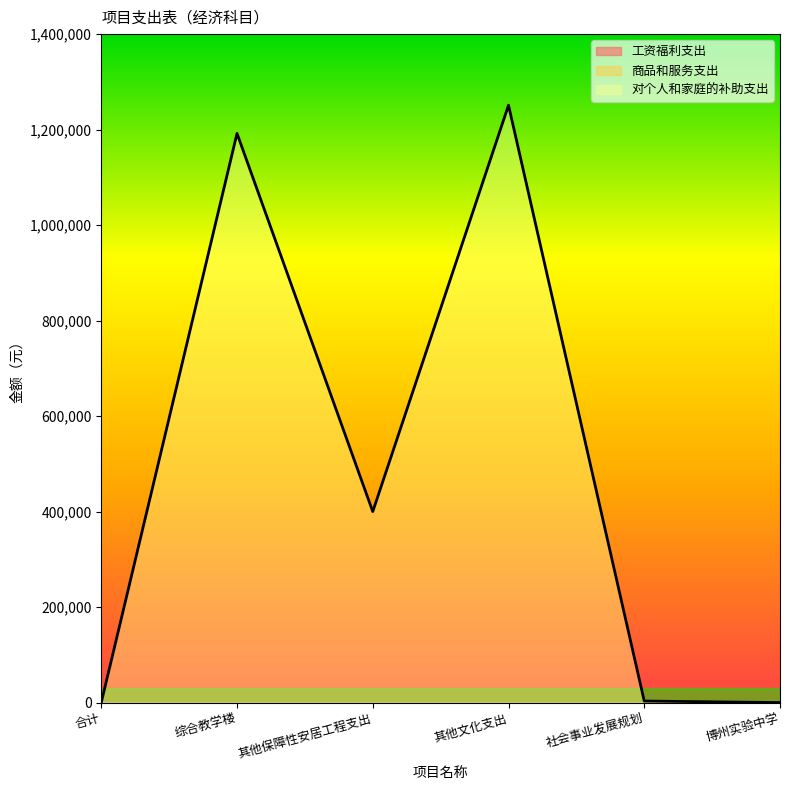

Which category has the highest value across all series?

其他文化支出